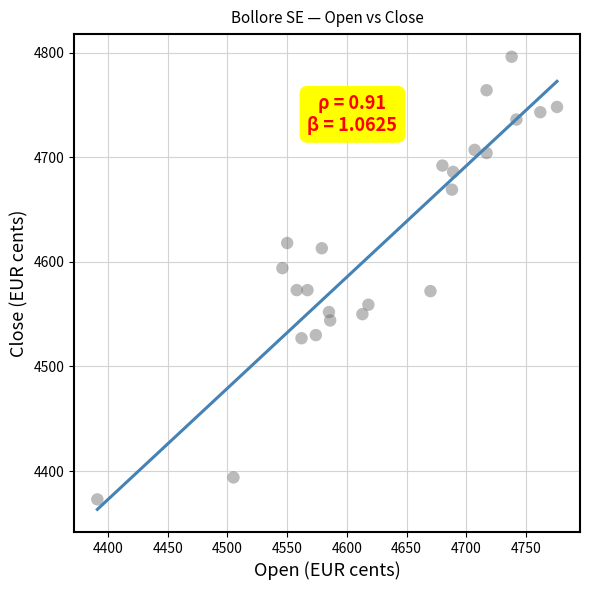

What is the range of X values (max minus min)?

385